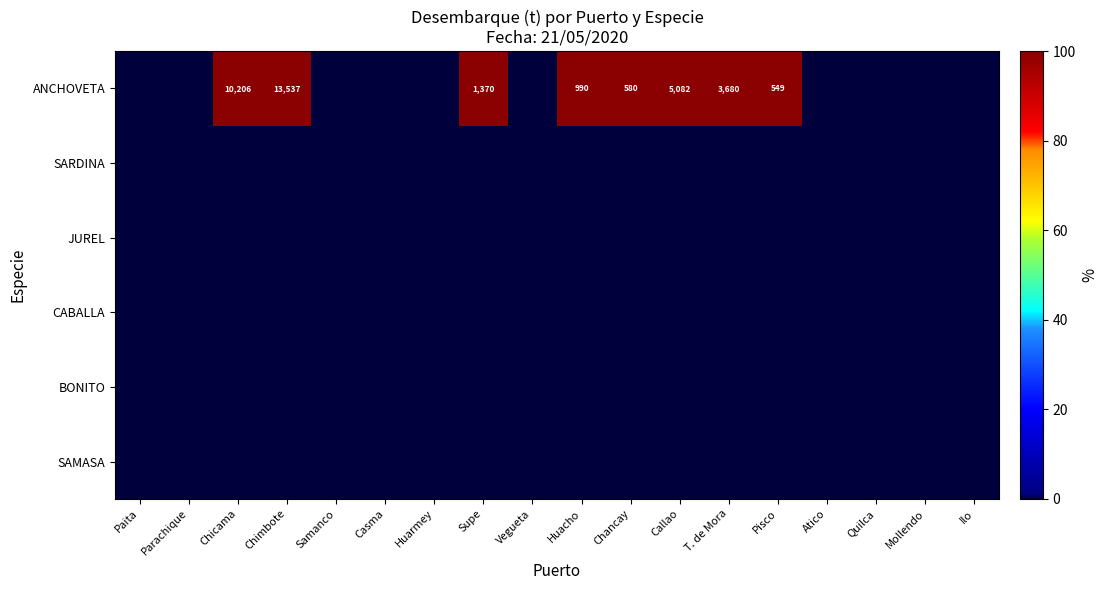

At how many categories does at least one series exceed 34?

8